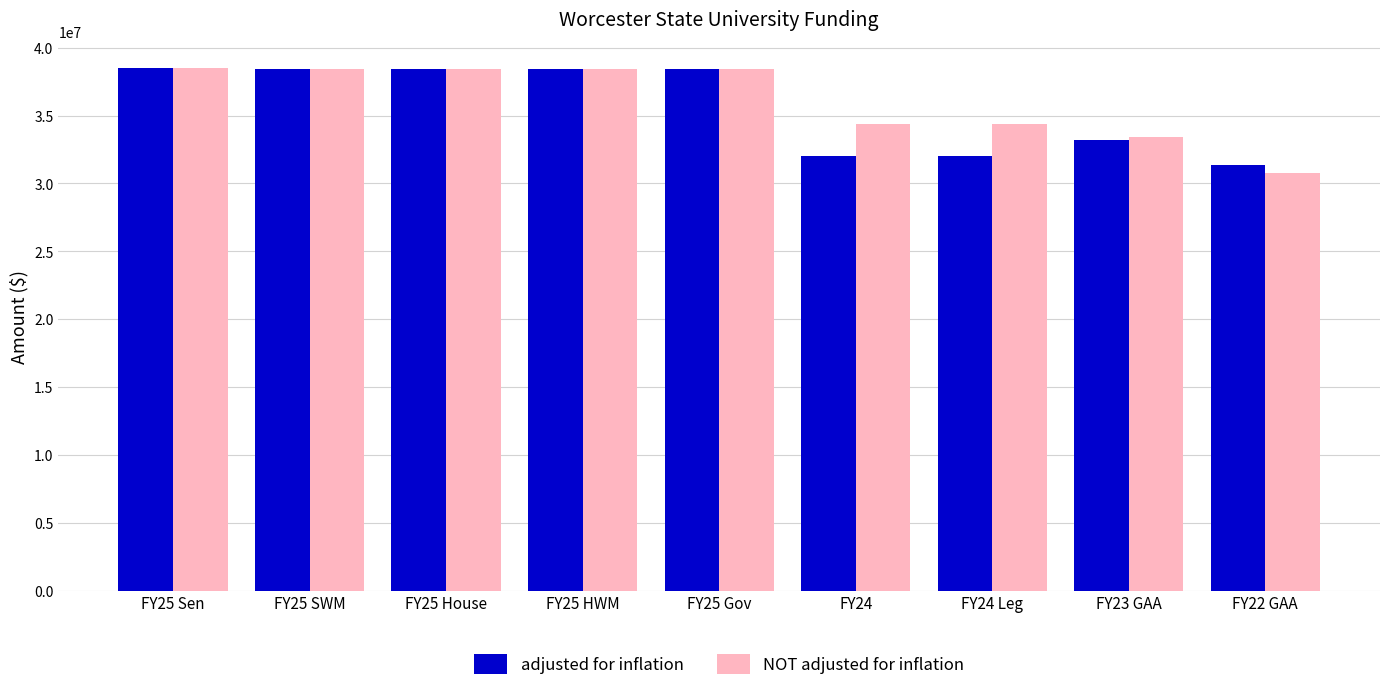

Which series has the widest spread of values?

NOT adjusted for inflation